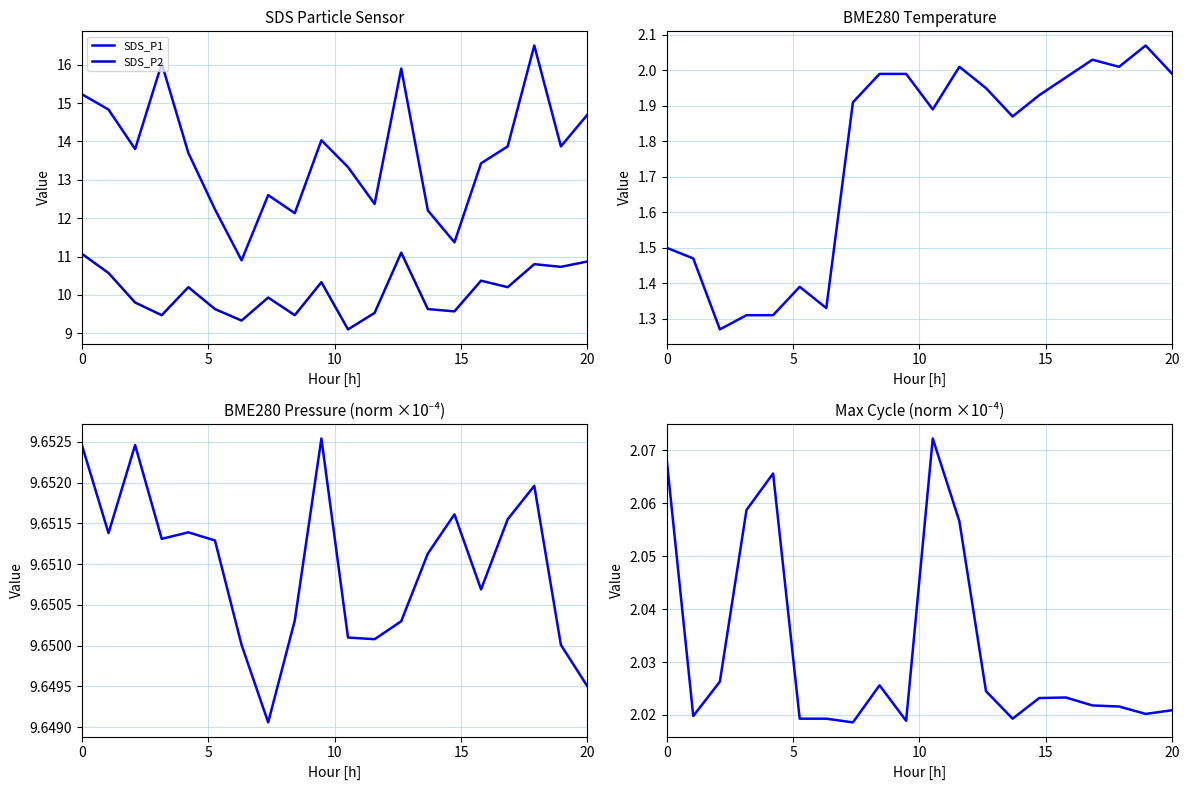

How many categories are shown in the chart?

20